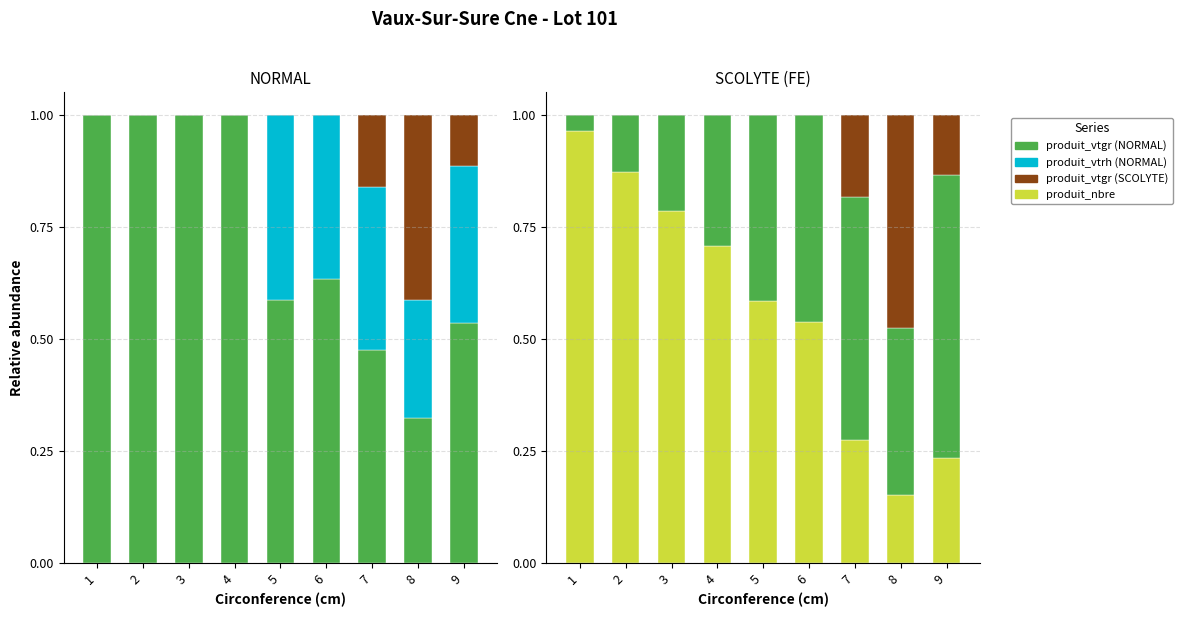

What is the average value of the produit_vtgr (SCOLYTE) series?

0.1